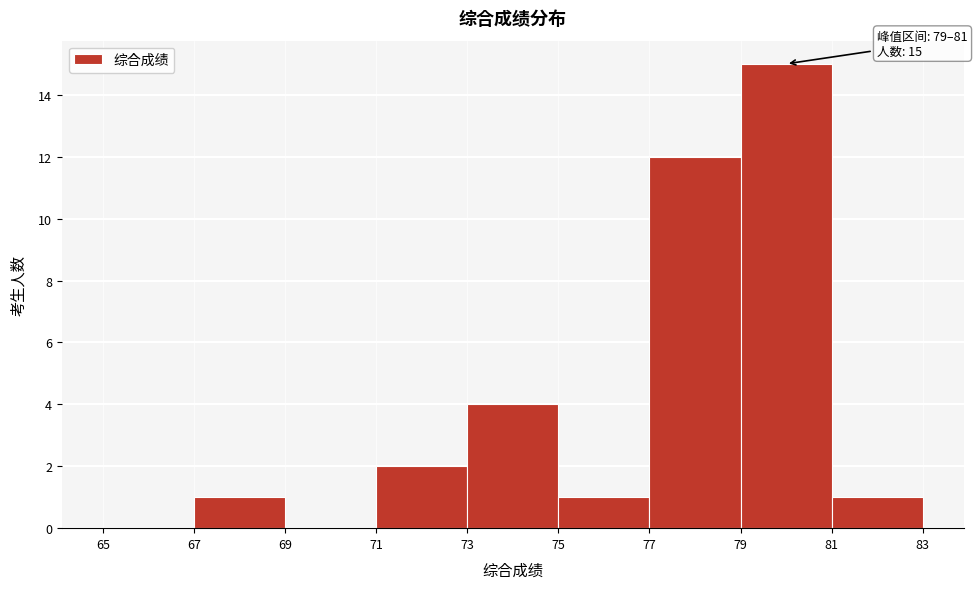

Over which range of the x-axis is the bar tallest?

79 to 81